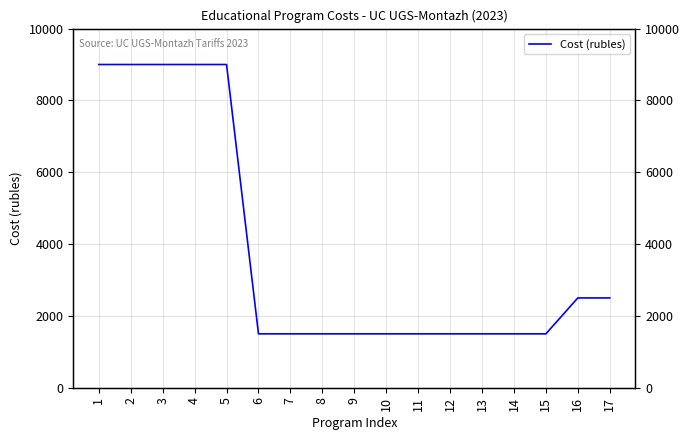

The chart shows a value of 3318 at 16. True or false?

False